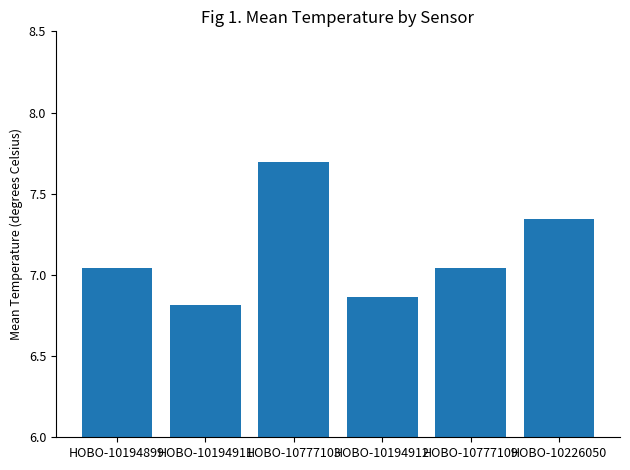

Which category has the lowest value across all series?

HOBO-10194911